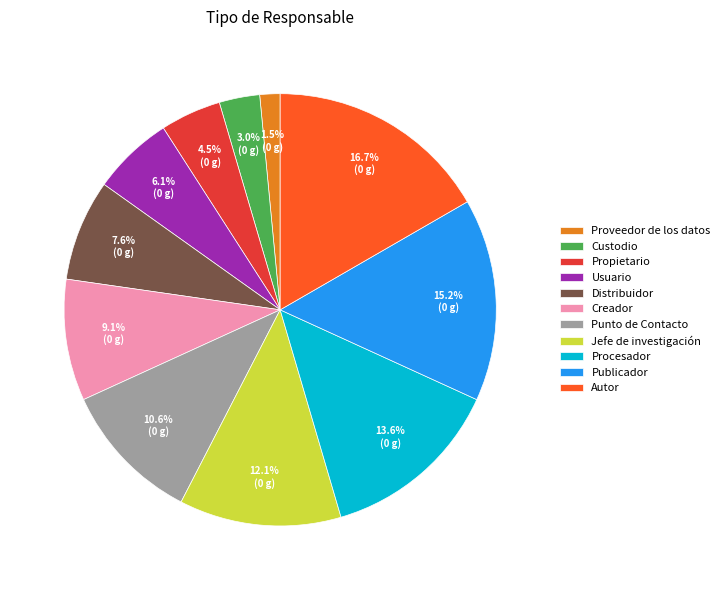

What is the largest slice in the pie chart?

Autor